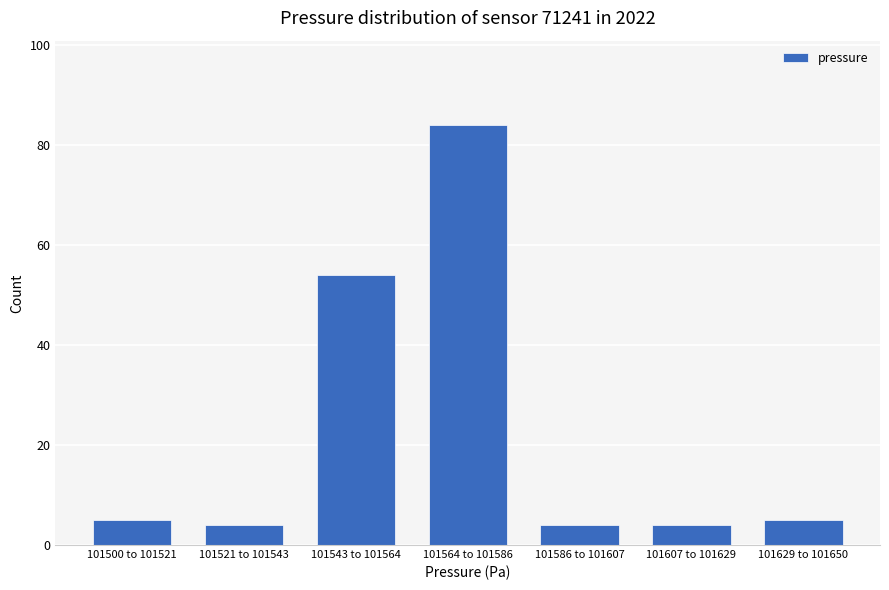

Reading left to right, list all the values displayed in this chart.

5	4	54	84	4	4	5